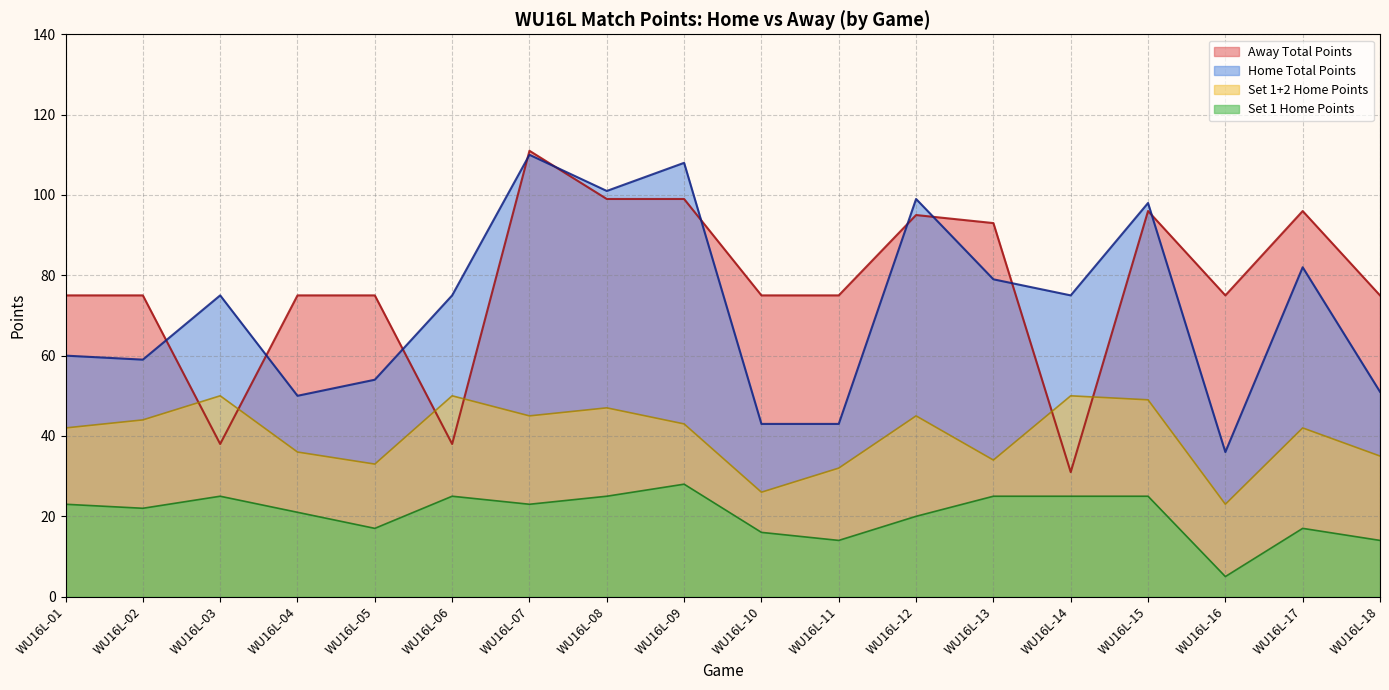

At WU16L-03, list the series in order from largest to smallest.

Home Total Points, Set 1+2 Home Points, Away Total Points, Set 1 Home Points